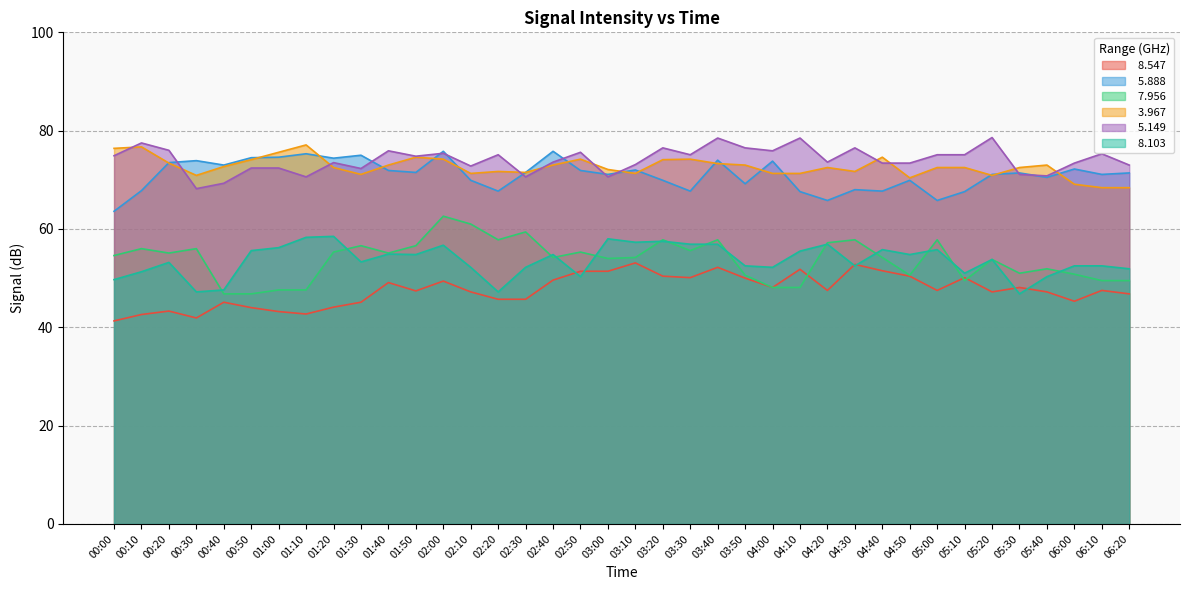

How many lines are shown in the chart?

6